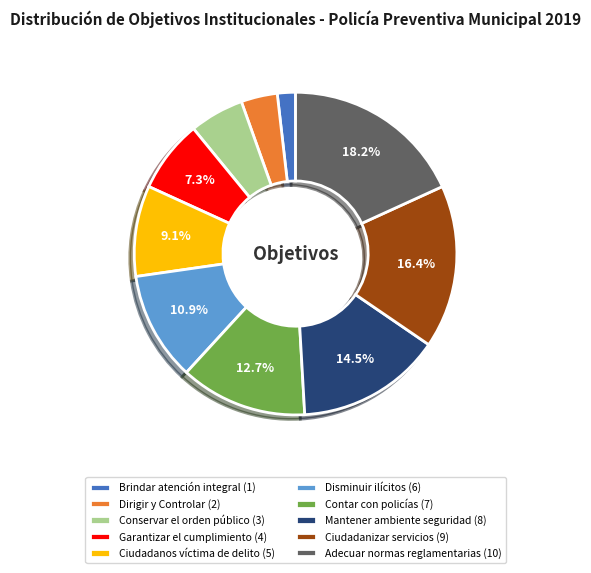

Does Conservar el orden público account for over 50% of the chart?

No